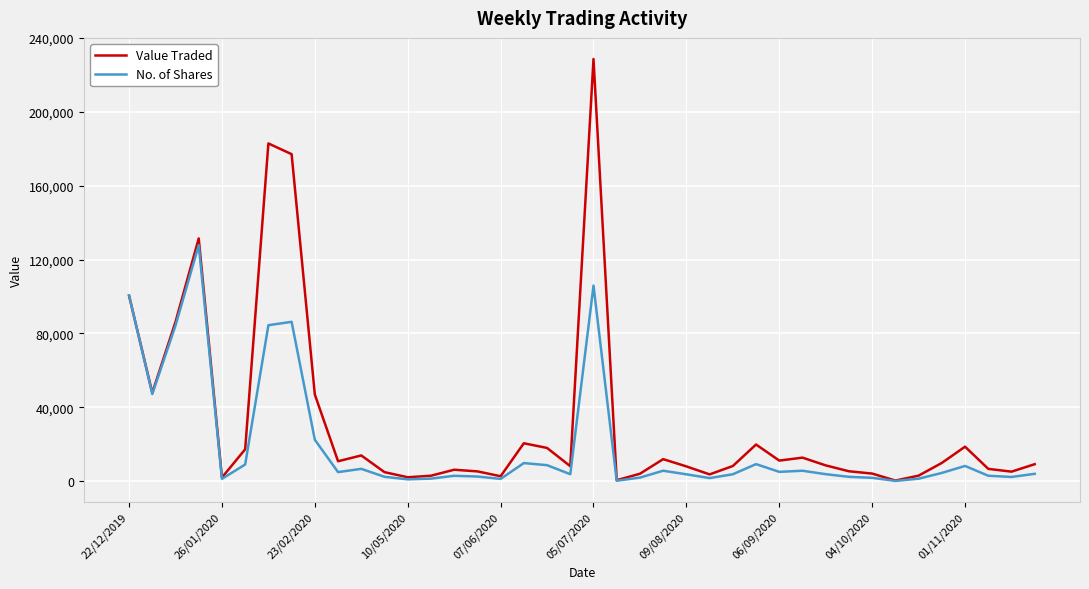

Which series has the widest spread of values?

Value Traded